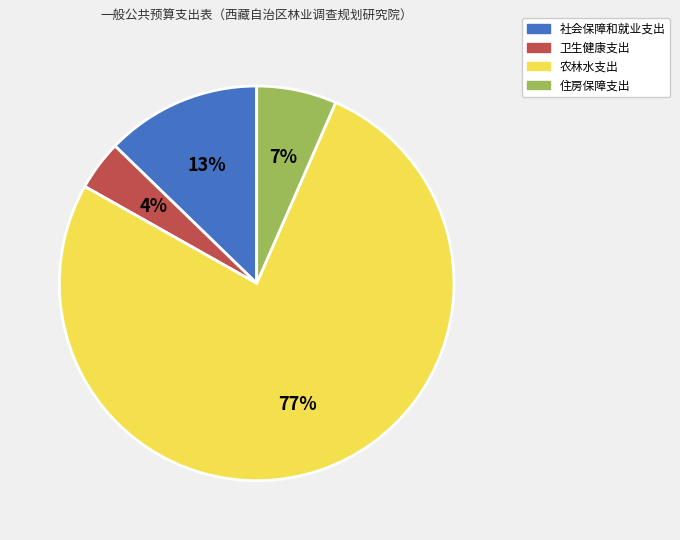

What percentage is the 卫生健康支出 slice, to the nearest percent?

4%